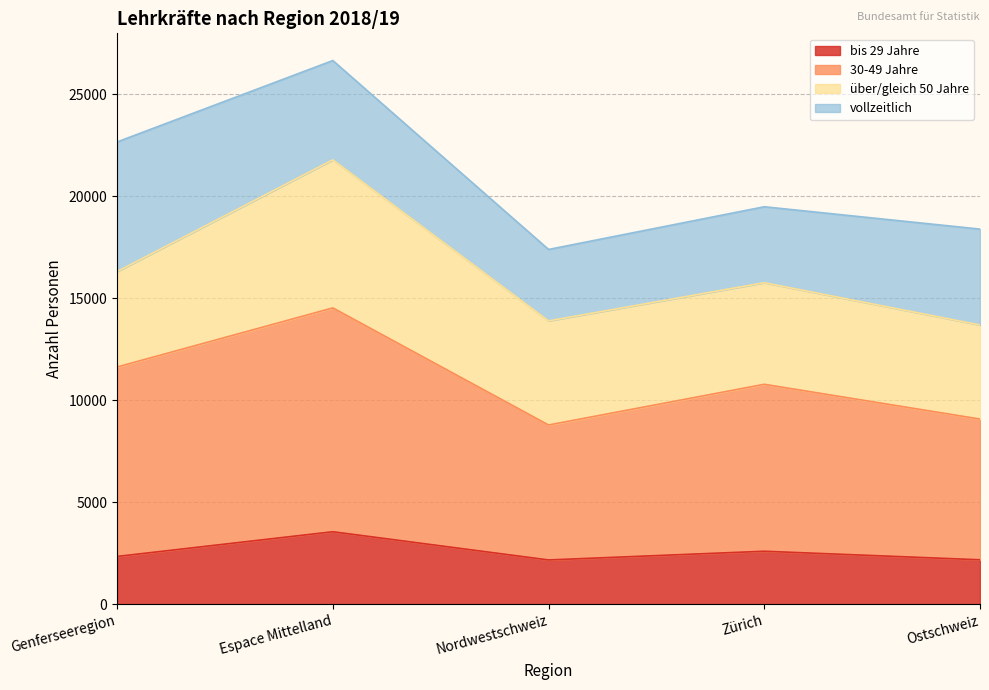

True or false: bis 29 Jahre and Total (Personen) intersect in this chart.

False